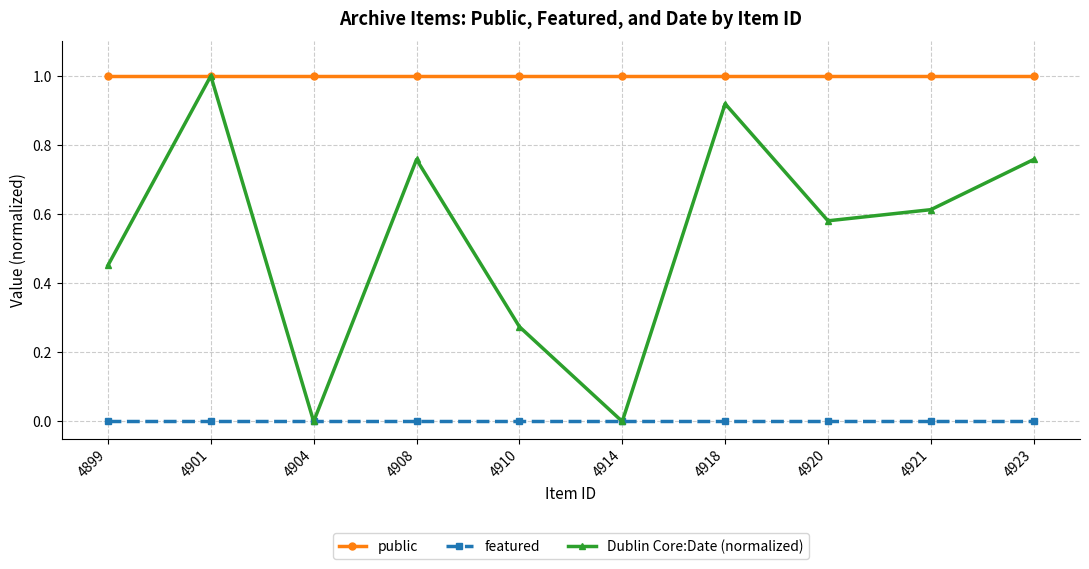

What is the difference between the highest and lowest values at 4923?

1.0